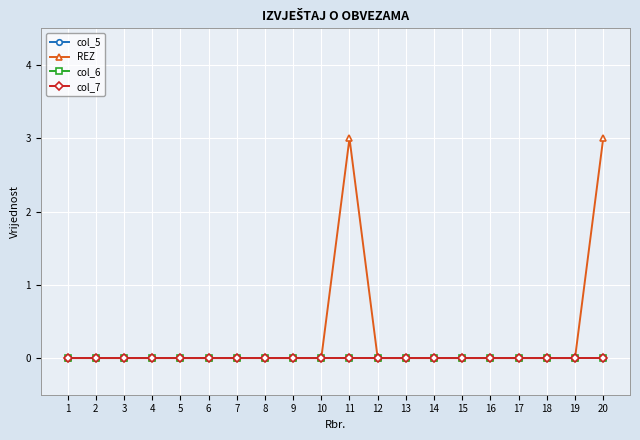

Is this an area chart (filled region under the line)?

No